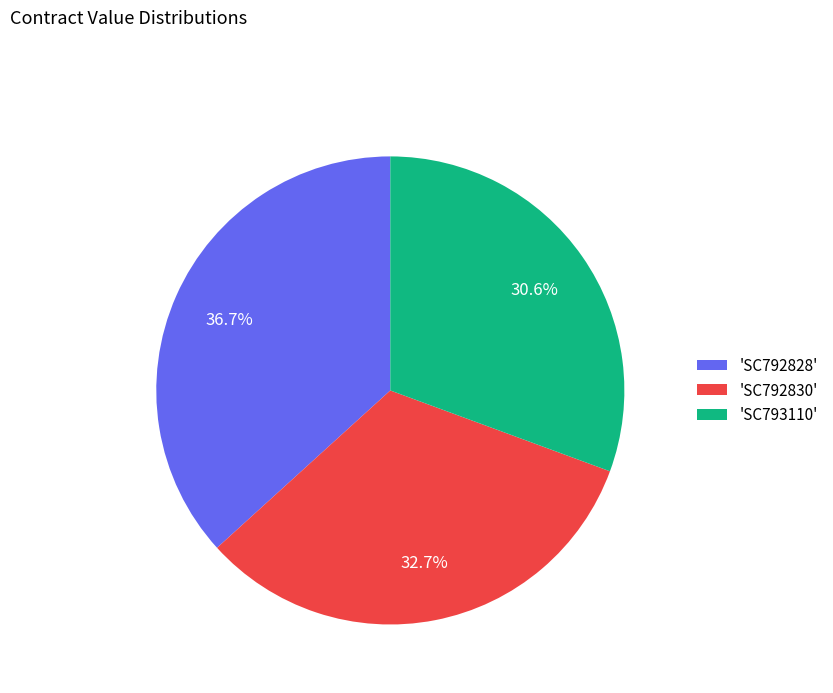

Do 'SC793110' and 'SC792830' together represent more than half of the pie?

Yes